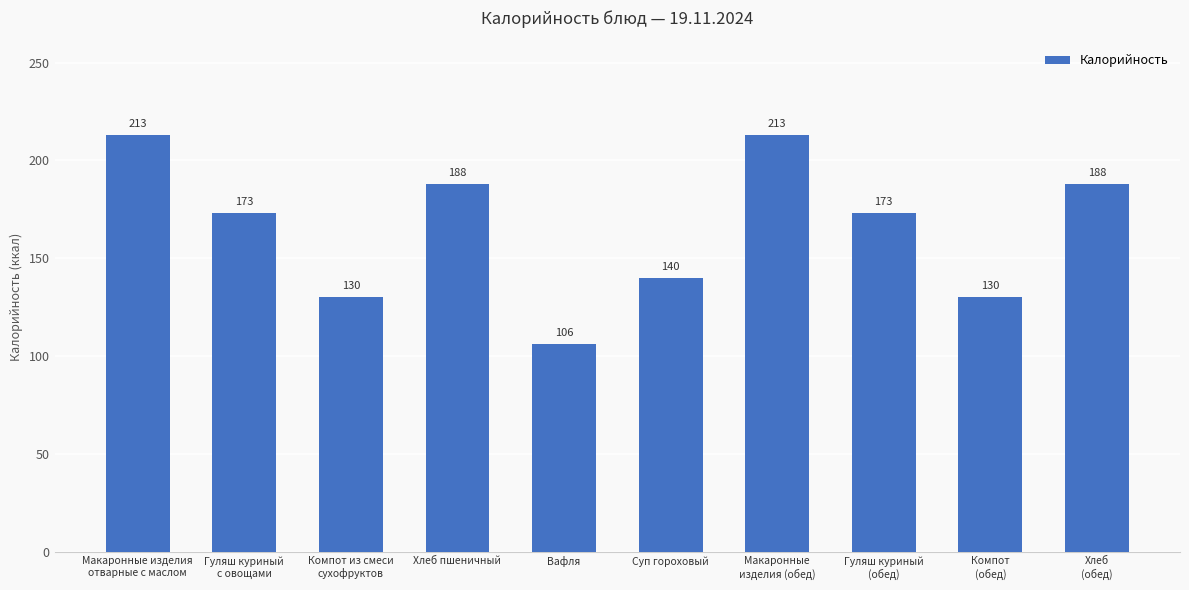

Reading left to right, extract all data points from this chart.

Макаронные изделия
отварные с маслом=213	Гуляш куриный
с овощами=173	Компот из смеси
сухофруктов=130	Хлеб пшеничный=188	Вафля=106	Суп гороховый=140	Макаронные
изделия (обед)=213	Гуляш куриный
(обед)=173	Компот
(обед)=130	Хлеб
(обед)=188